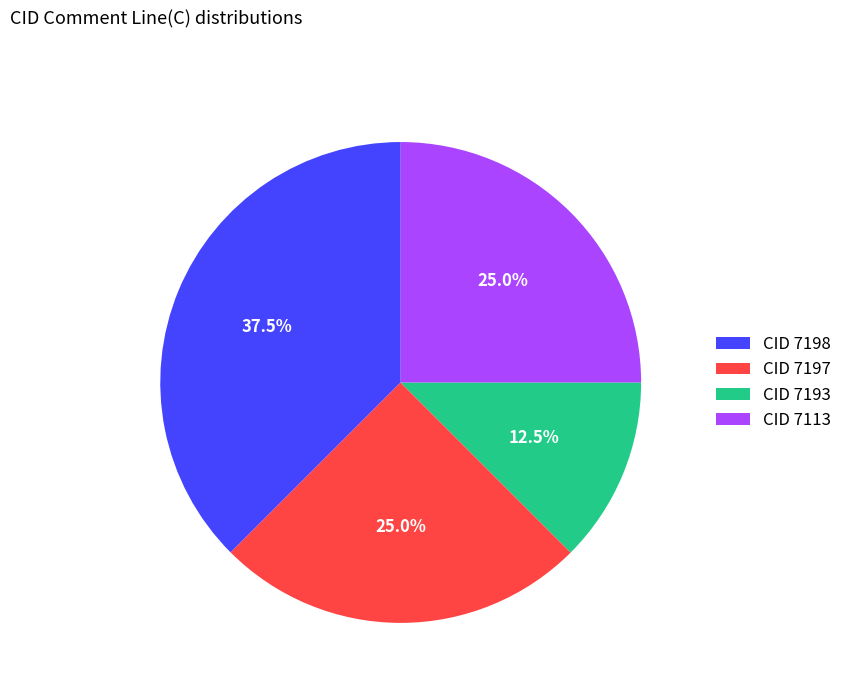

Does CID 7197 represent more than half of the total?

No